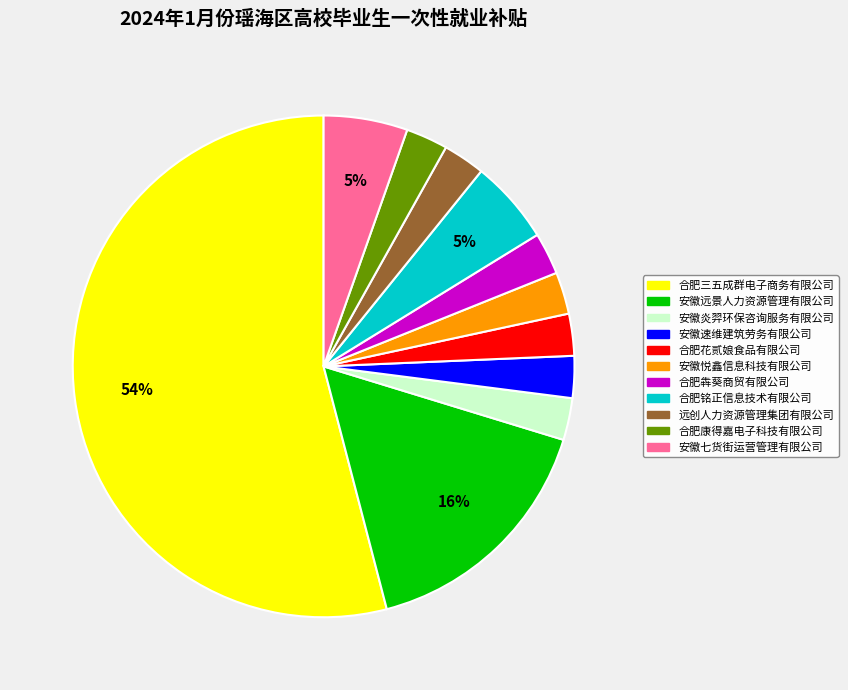

How many slices are in this pie chart?

11